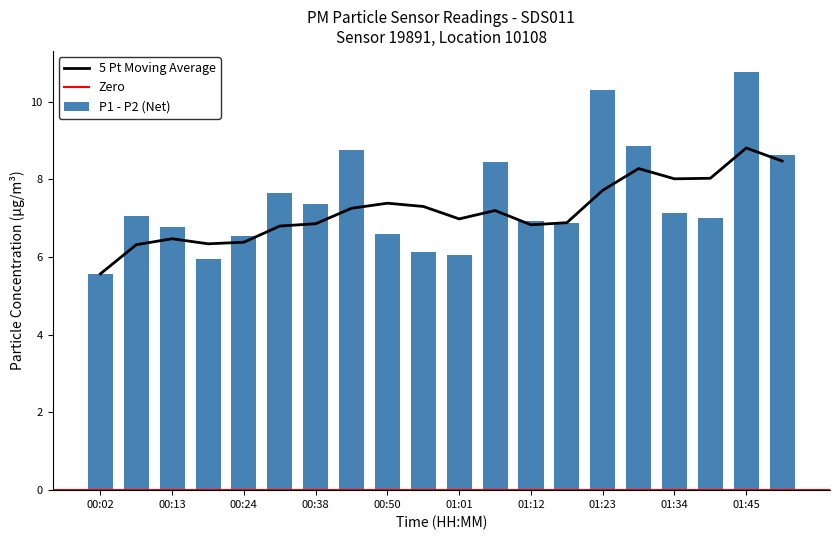

What is the label of the 2nd bar from the right?

01:45